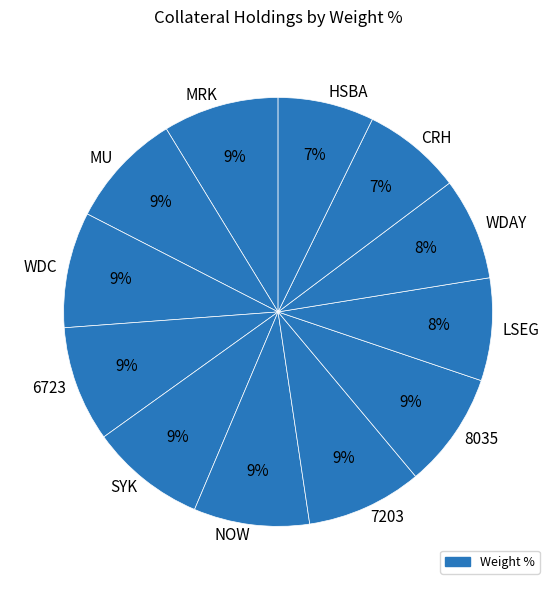

Is there a majority slice in this chart?

No